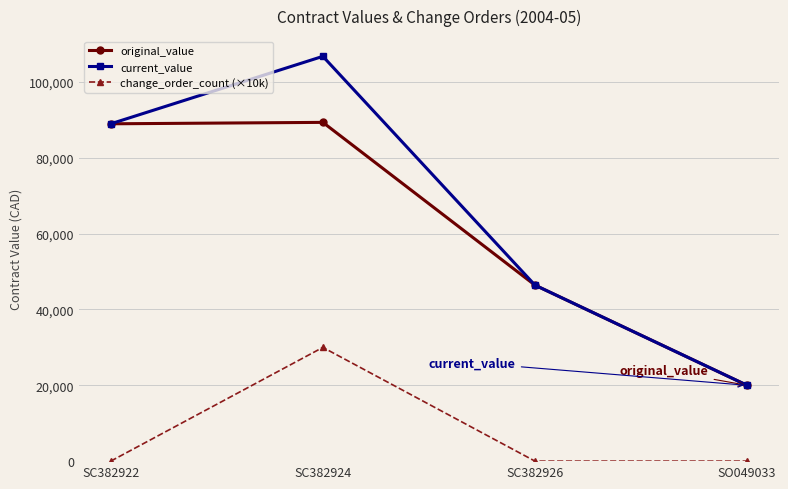

True or false: change_order_count (×10k) and current_value intersect in this chart.

False